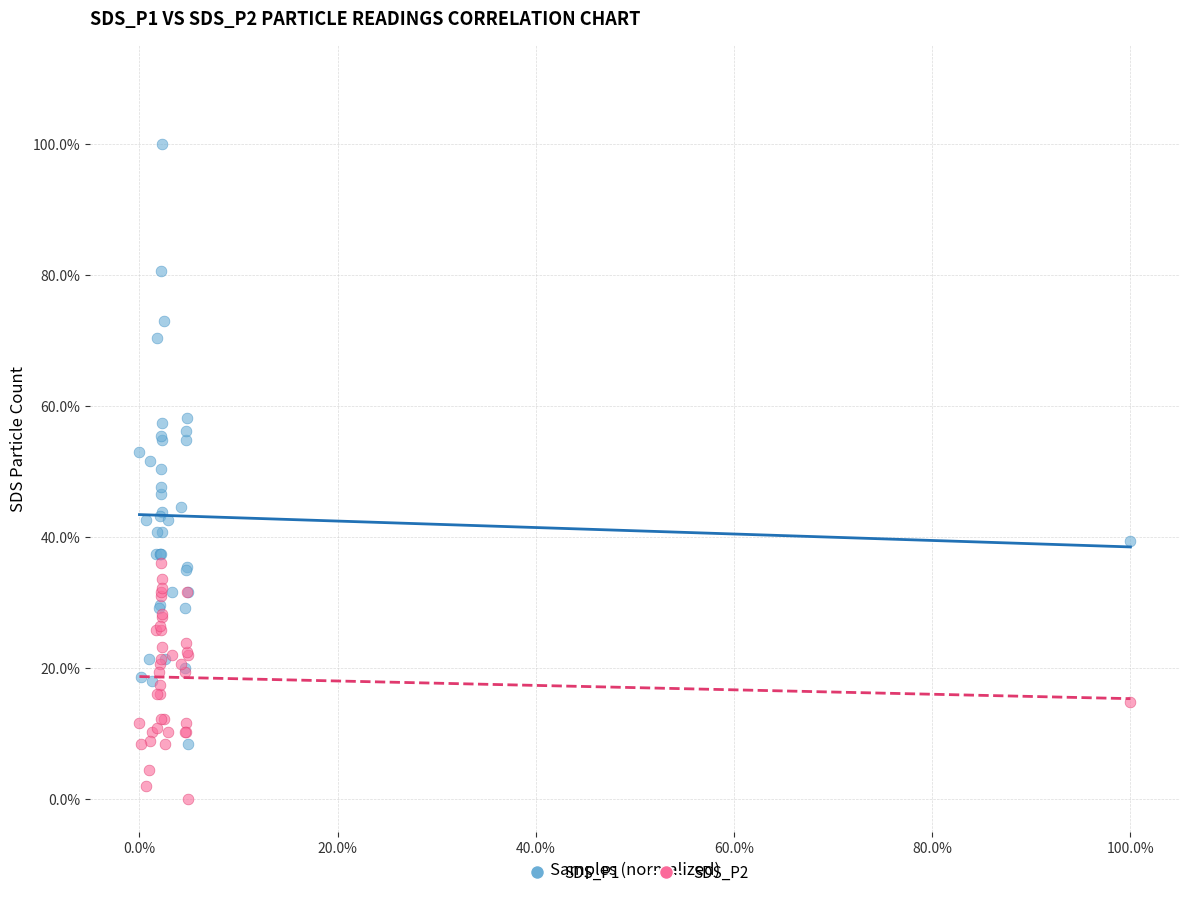

Which series has the largest Y range (max minus min)?

SDS_P1